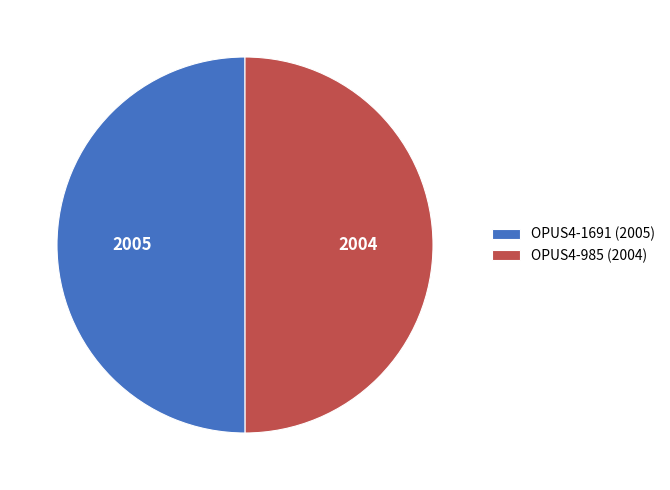

The OPUS4-1691 (2005) slice represents 50% of the pie. True or false?

True